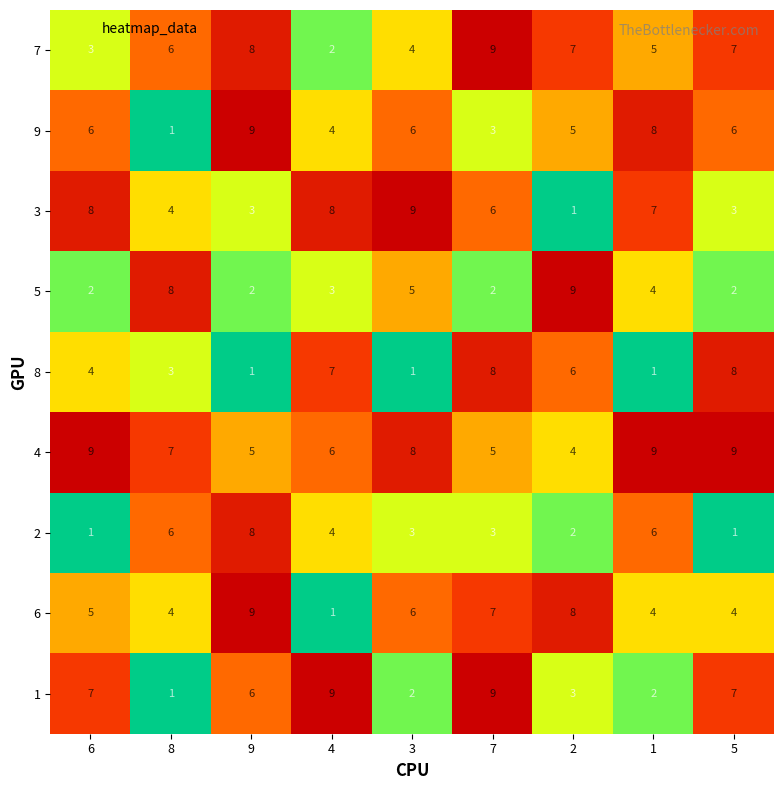

How many categories are shown in the chart?

9